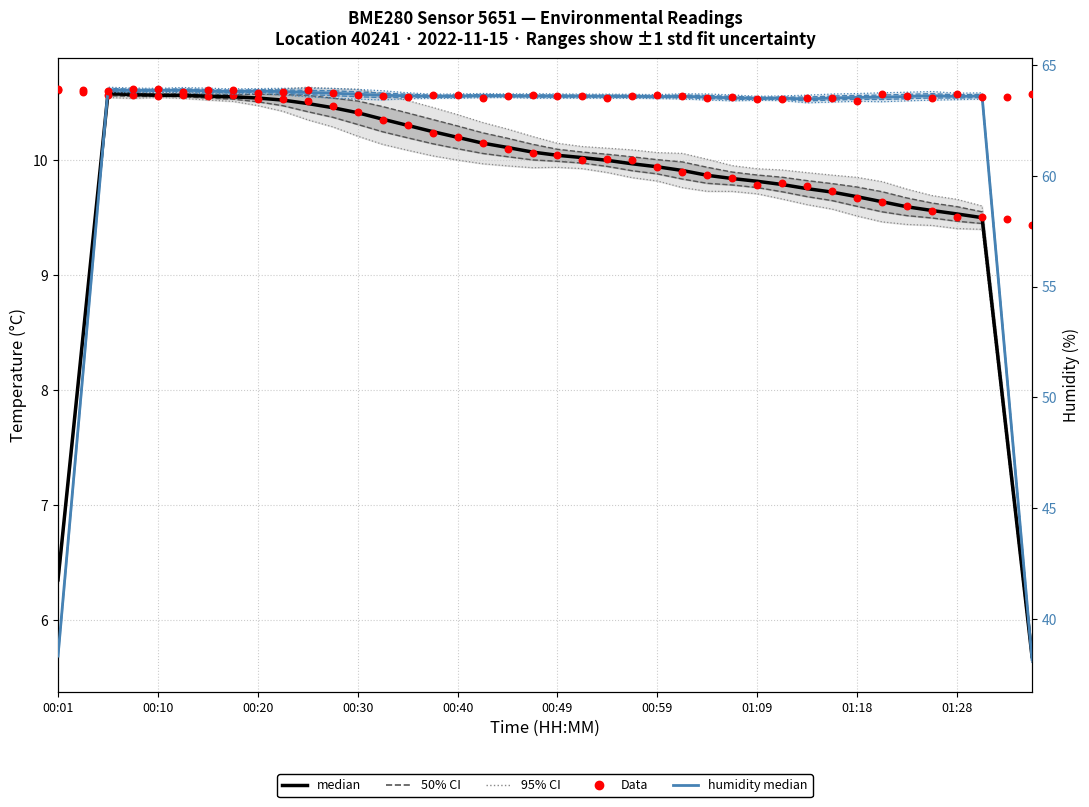

Is the value of median (humidity %) at 29 greater than the value of median (temperature °C) at 20?

Yes